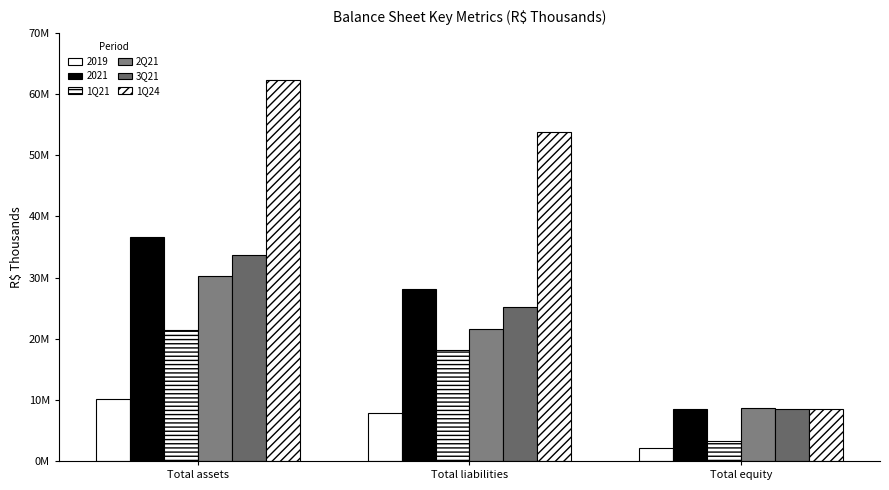

What is the sum of the 1Q24 values at Total liabilities and Total assets?

116159905